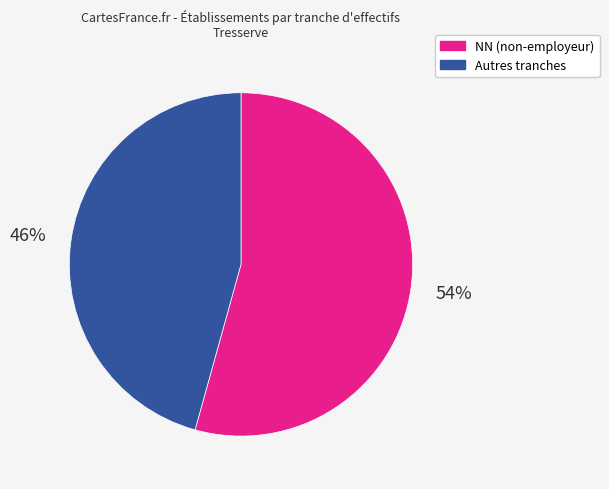

How many slices are in this pie chart?

2